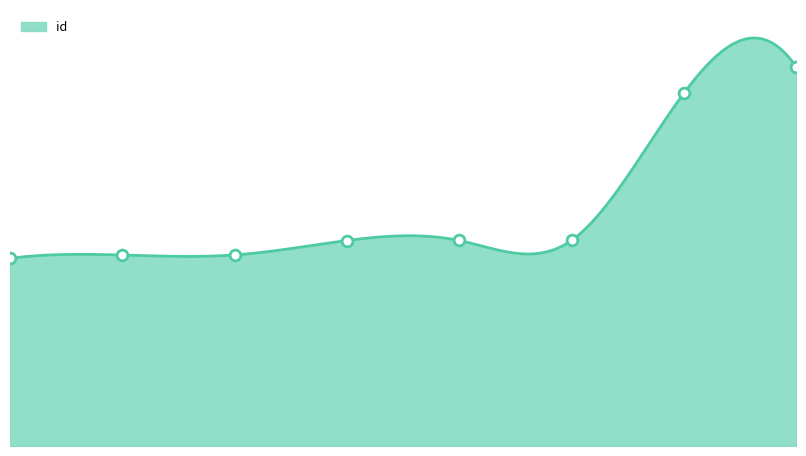

What is the change in value from 4687 to 7489?

+8861